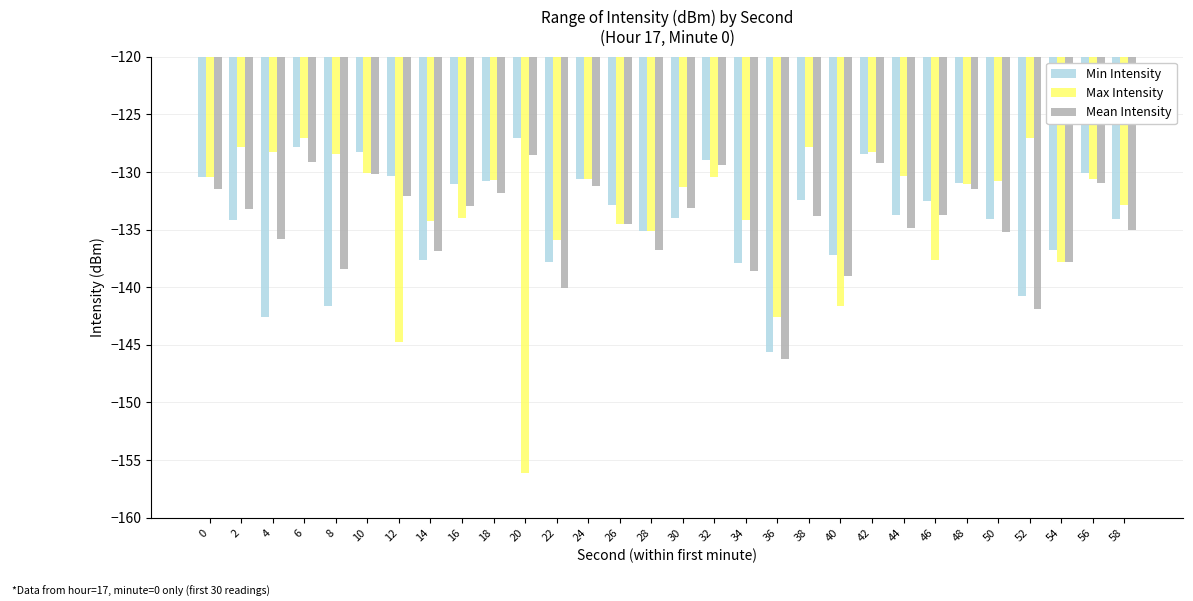

What is the difference between the Min Intensity values at 6 and 4?

14.8